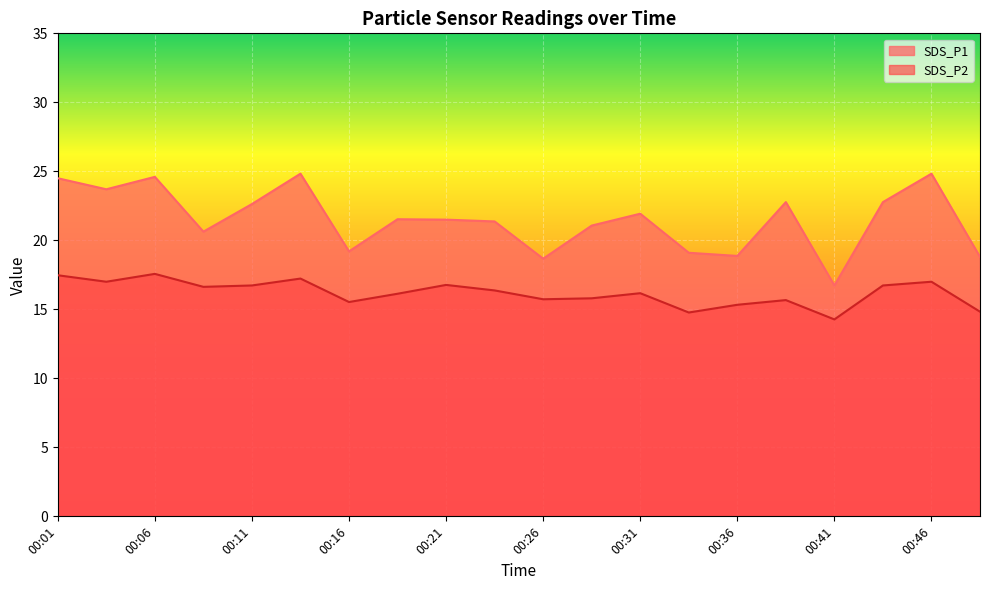

Is the value of SDS_P2 at 00:31 greater than the value of SDS_P1 at 00:14?

No